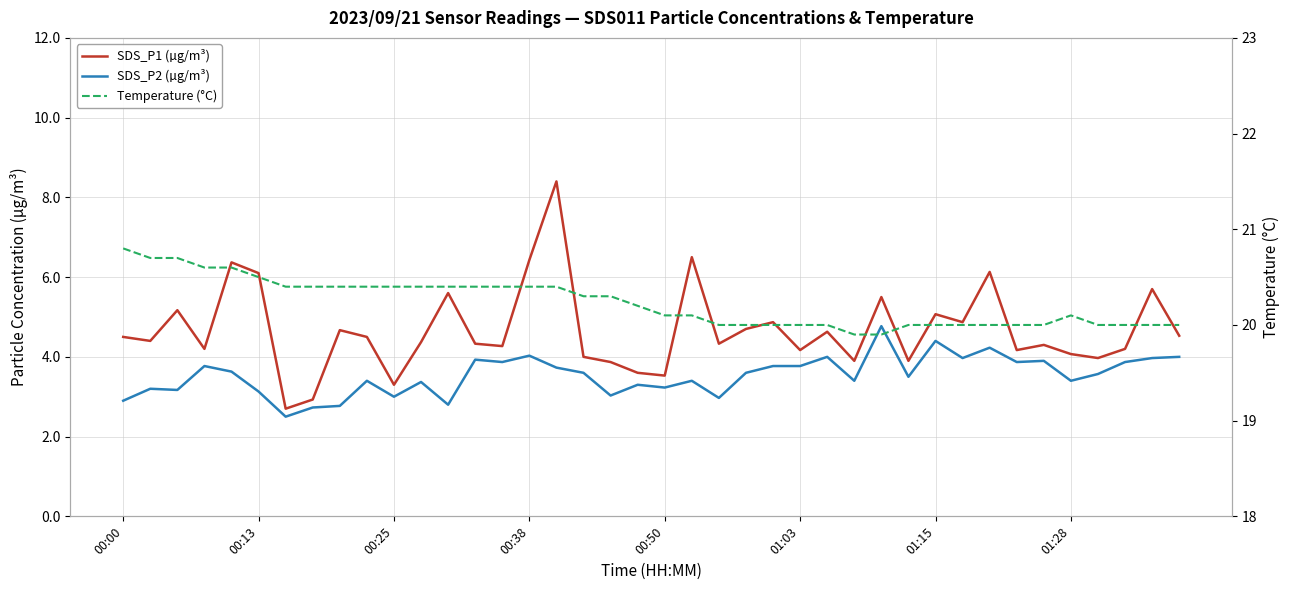

How many interior local valleys does the SDS_P1 (µg/m³) series have?

13